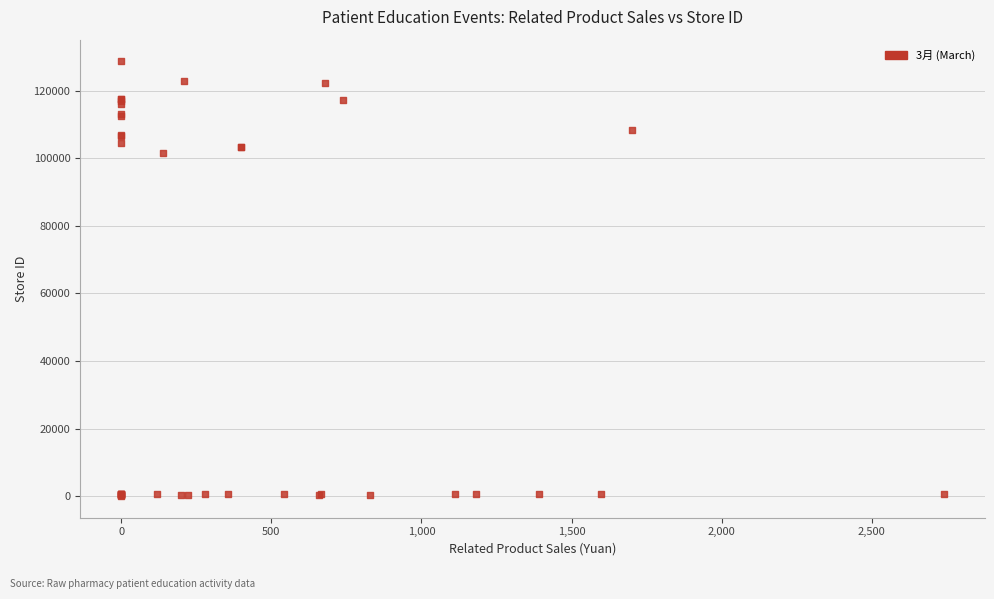

What Y value in the scatter plot is closest to 64347?

101453